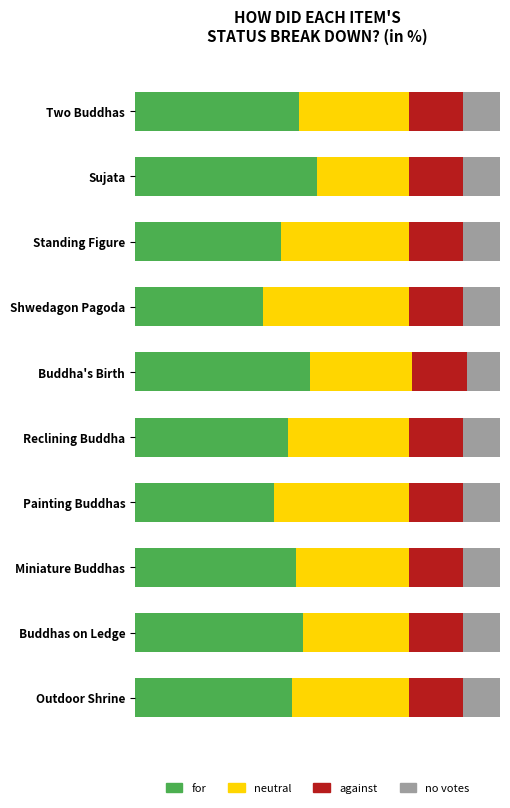

At how many categories does at least one series exceed 23?

10